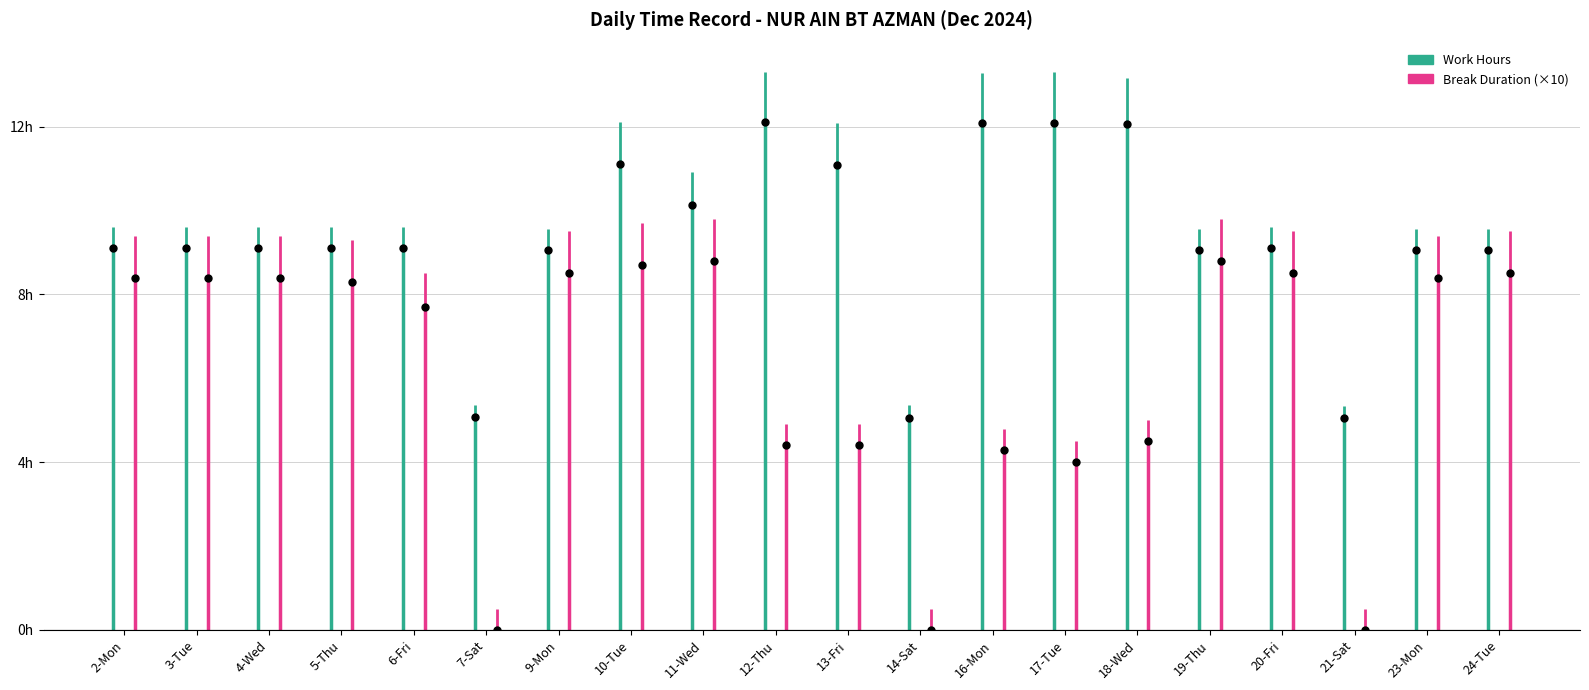

What is the change in value from 5-Thu to 16-Mon?

+3.0